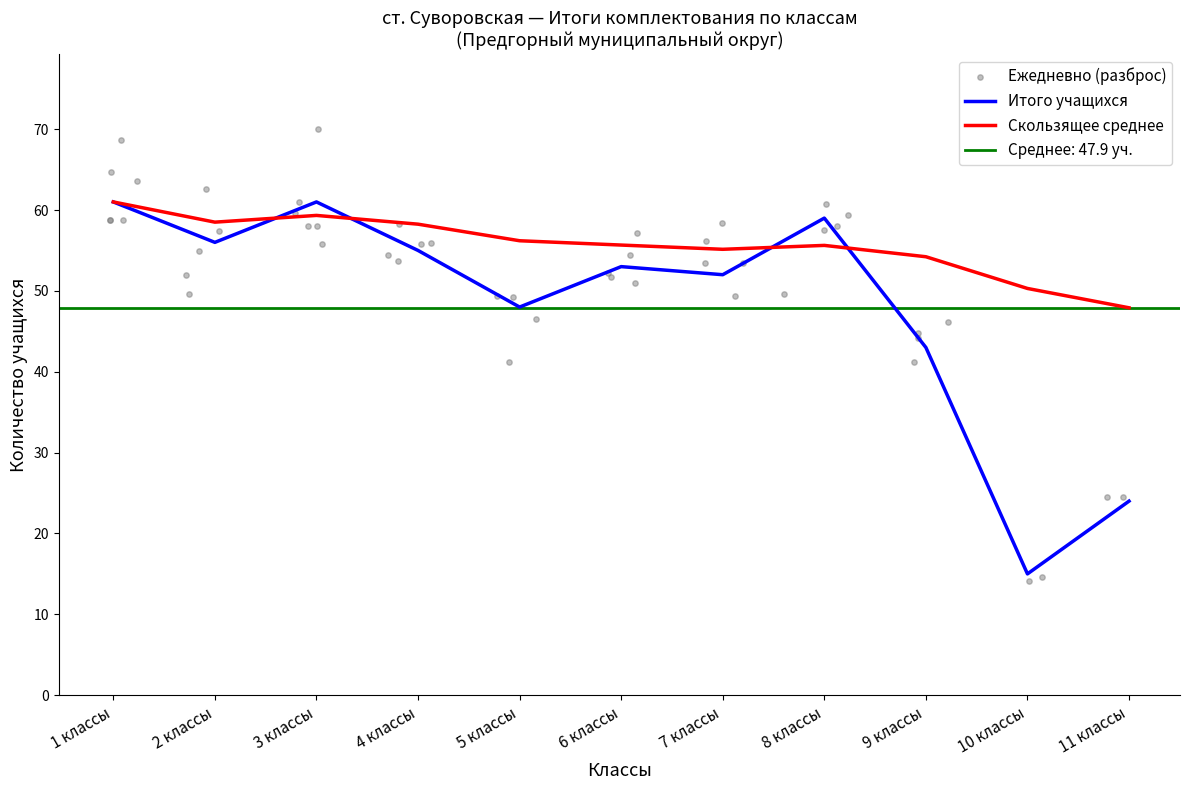

Is the value of Скользящее среднее at 6 классы greater than the value of Итого учащихся at 9 классы?

Yes